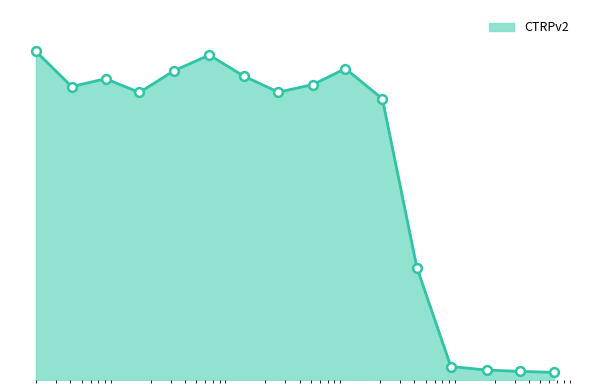

Does the chart have visible grid lines?

No